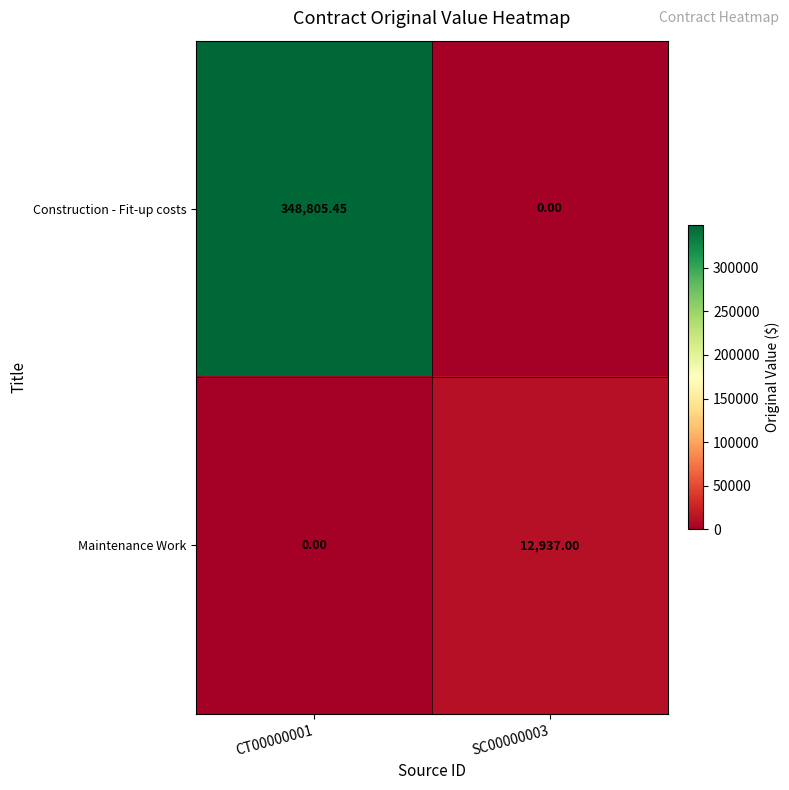

What is the greatest value displayed?

348805.5